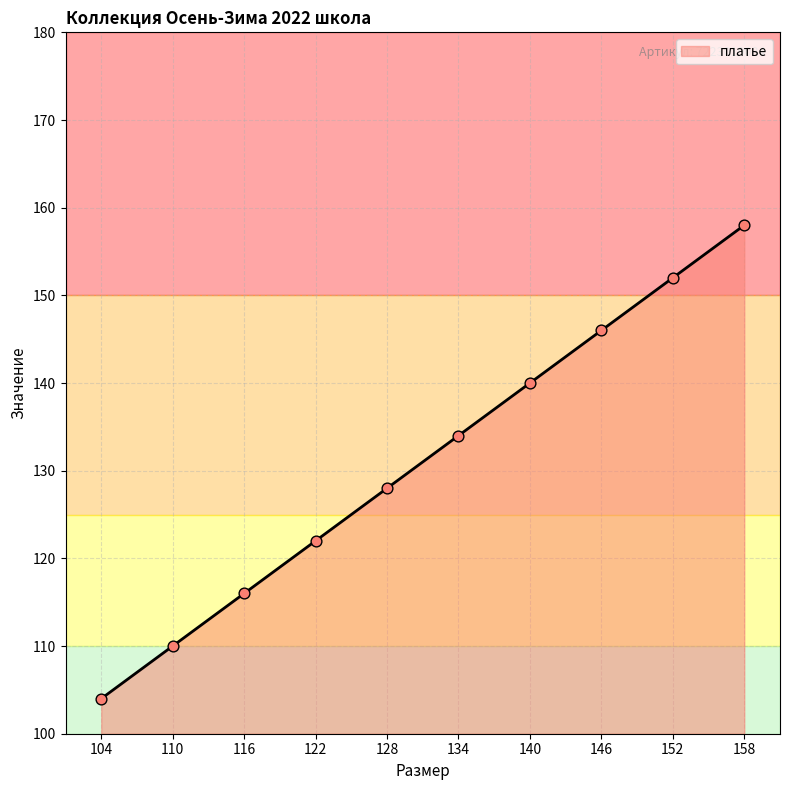

Between 122 and 158, which is larger?

158